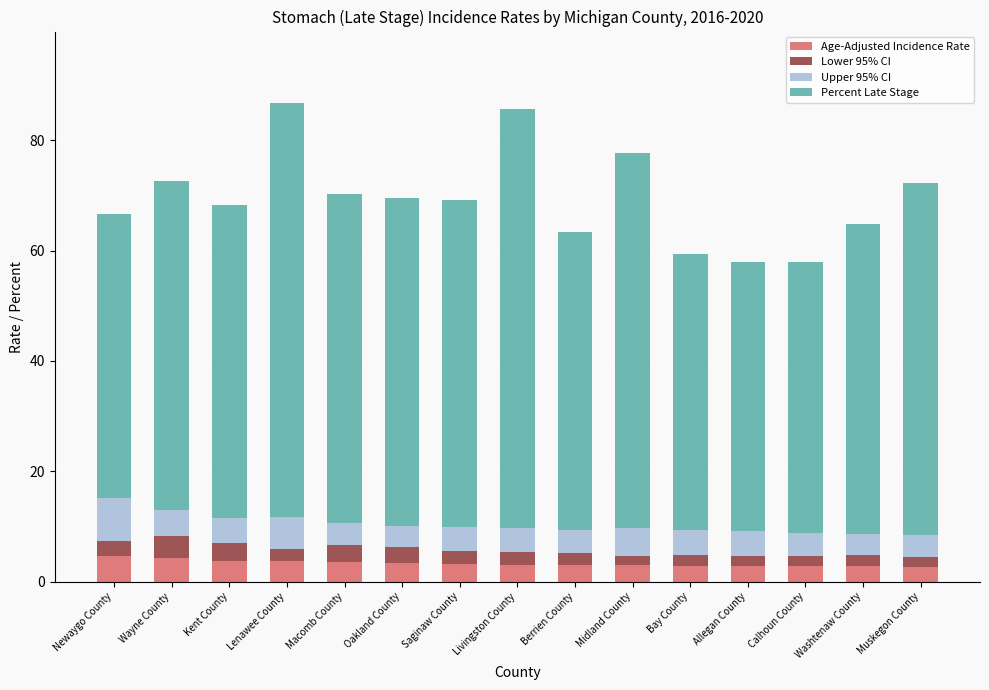

What is the average value of the Age-Adjusted Incidence Rate series?

3.3